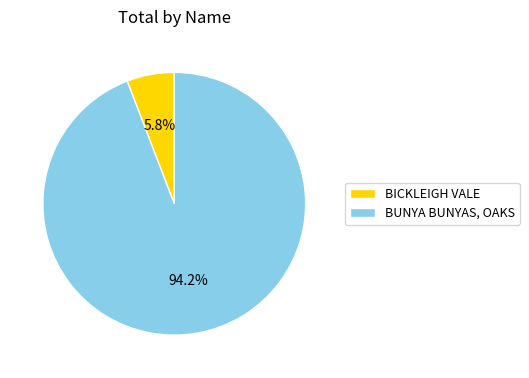

Is there a majority slice in this chart?

Yes